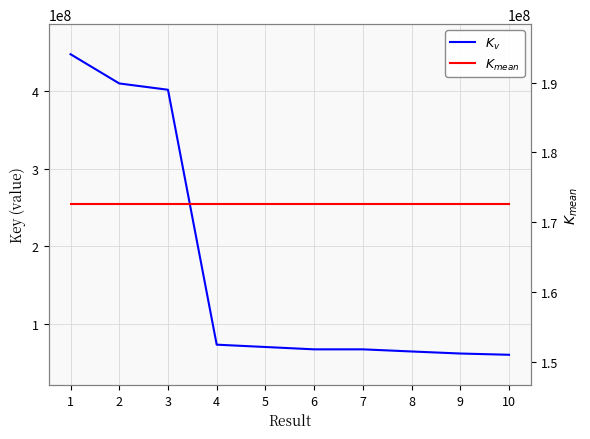

True or false: $K_{mean}$ has a value of 239093060.5 at 8.

False